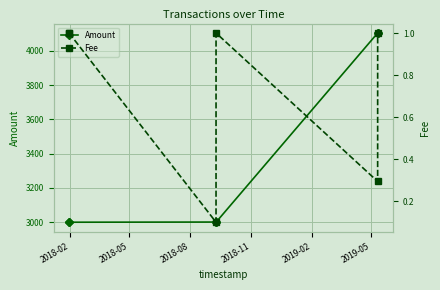

At how many categories does at least one series exceed 765?

6